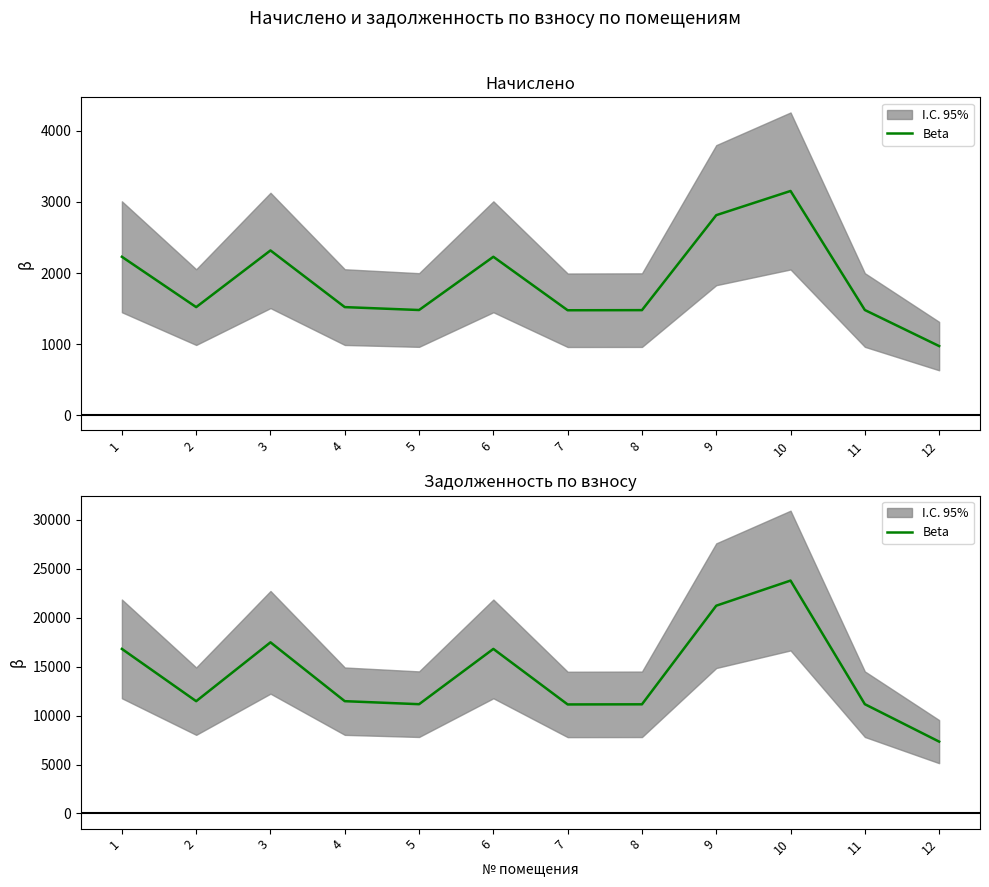

Is this an area chart (filled region under the line)?

No